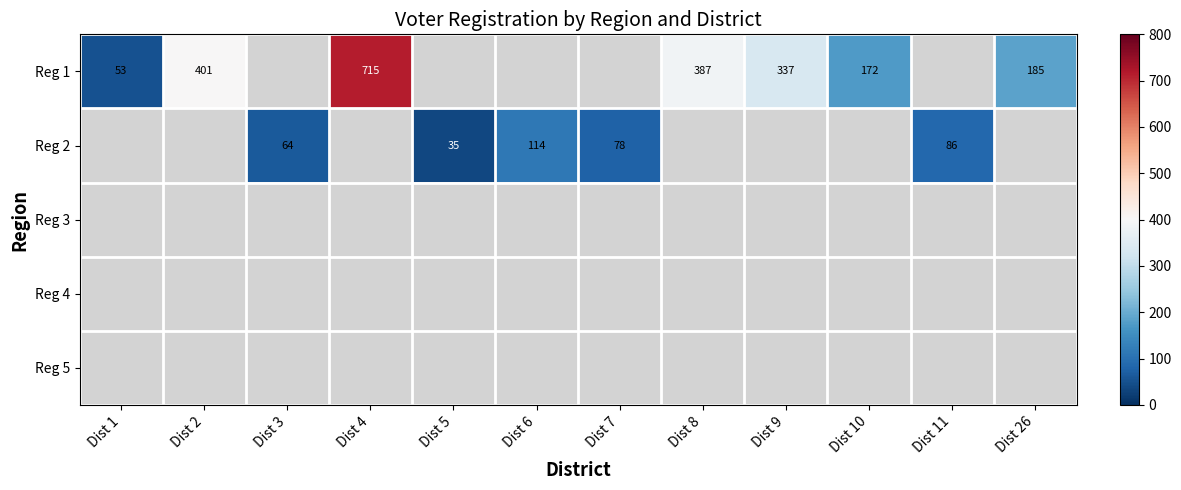

The value of Reg 1 at Dist 4 is 199. True or false?

False